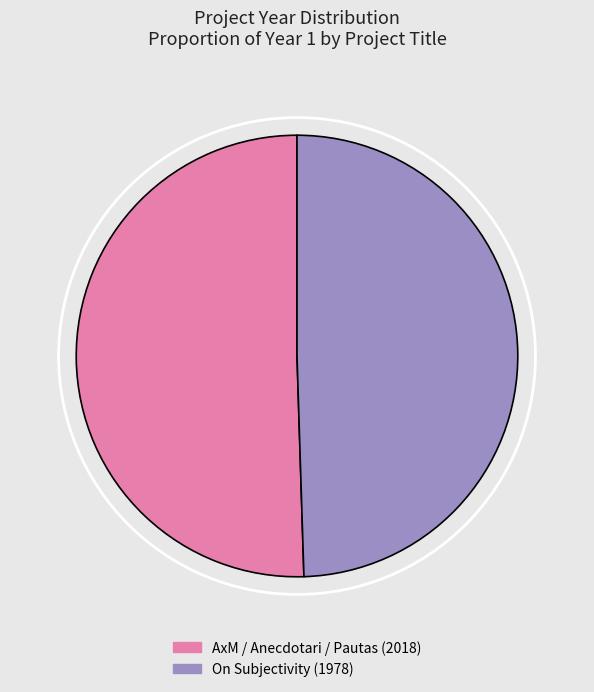

Count the number of slices in the pie.

2